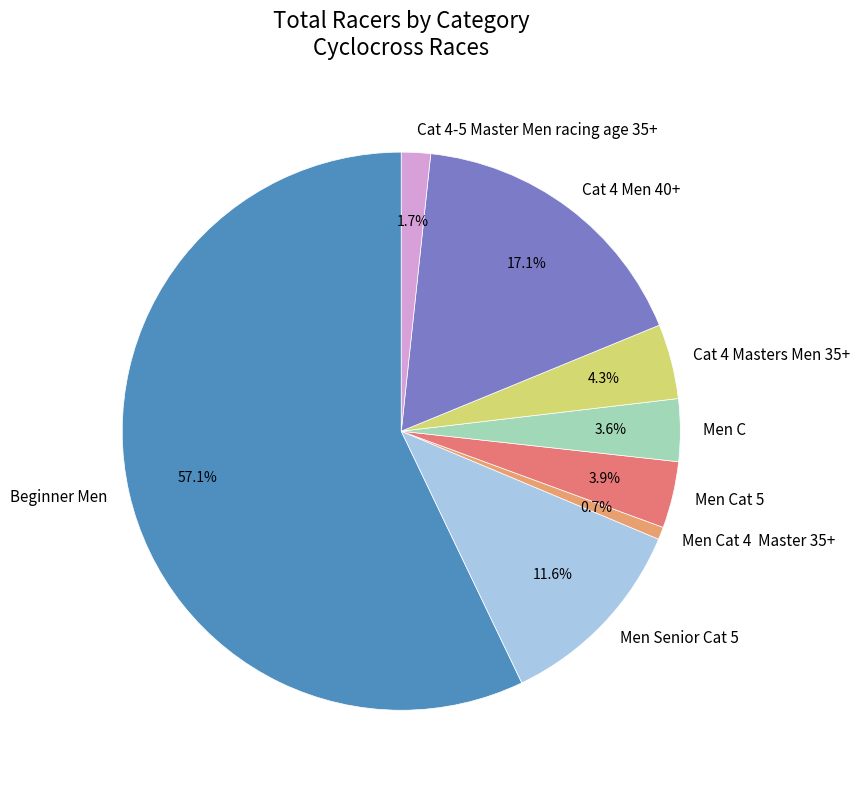

Which slice is the largest?

Beginner Men